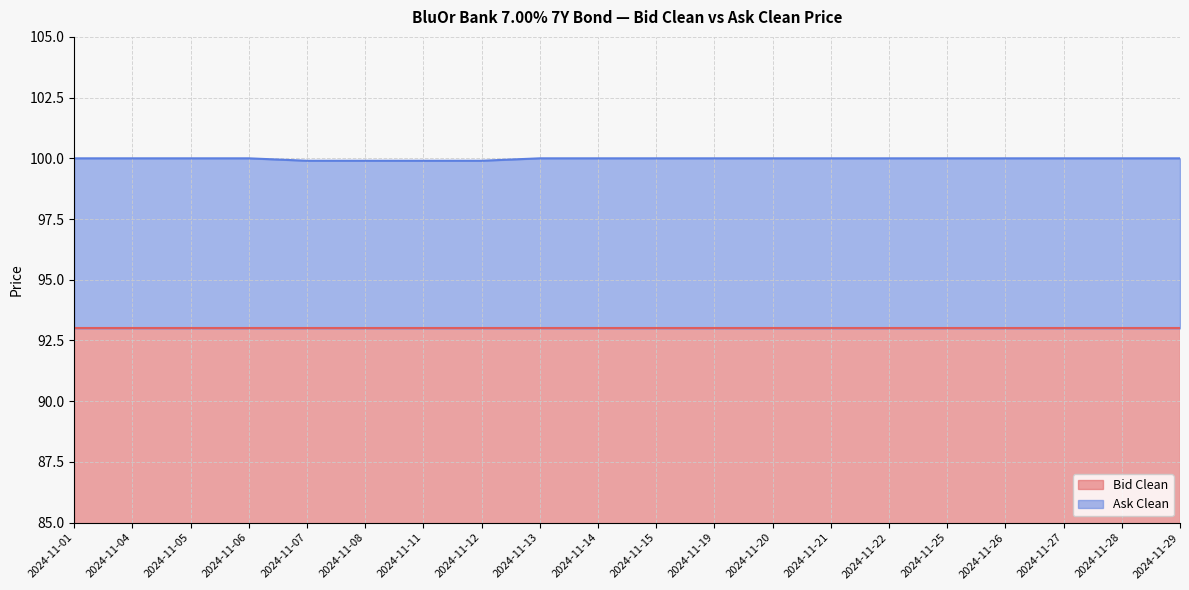

At which label is the value closest to 99?

2024-11-07